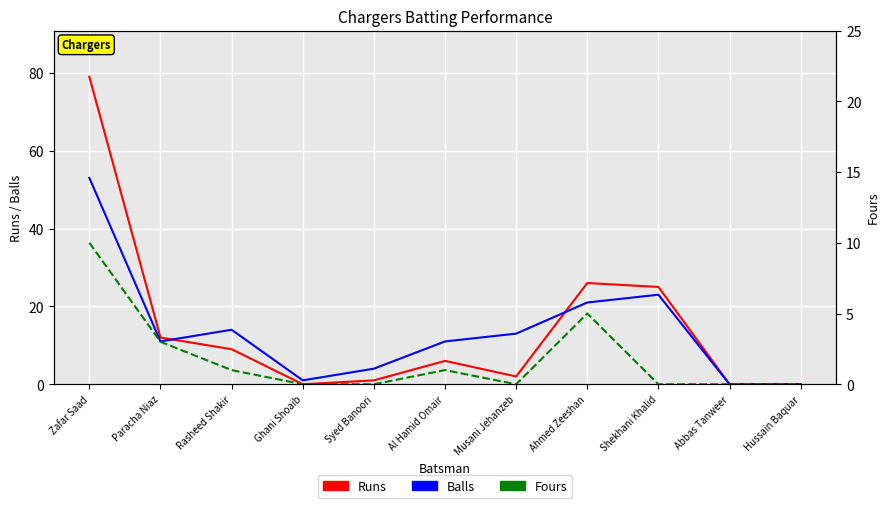

At which label is Fours closest to 5?

Ahmed Zeeshan